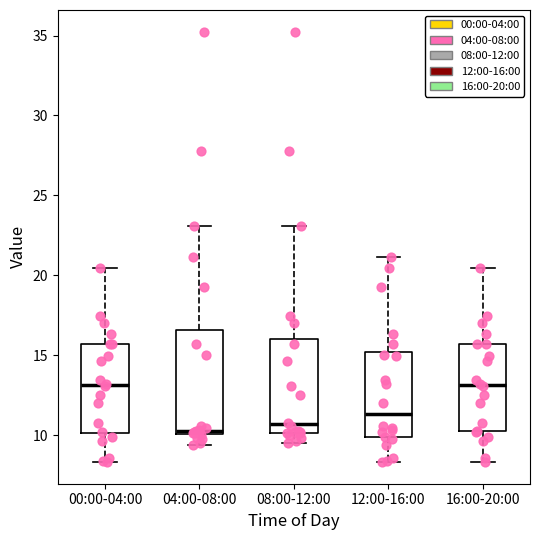

Reading left to right, read every box against the y-axis: the position of its median line, the range the box covers, and the ends of its whiskers. The values are not printed on the chart, so give them approximately, as read against the axis.

00:00-04:00: median 13.0, box 10.0 to 15.5, whiskers 8.5 to 20.5
04:00-08:00: median 10.5, box 10.0 to 16.5, whiskers 9.5 to 23.0
08:00-12:00: median 10.5, box 10.0 to 16.0, whiskers 9.5 to 23.0
12:00-16:00: median 11.5, box 10.0 to 15.0, whiskers 8.5 to 21.0
16:00-20:00: median 13.0, box 10.0 to 15.5, whiskers 8.5 to 20.5